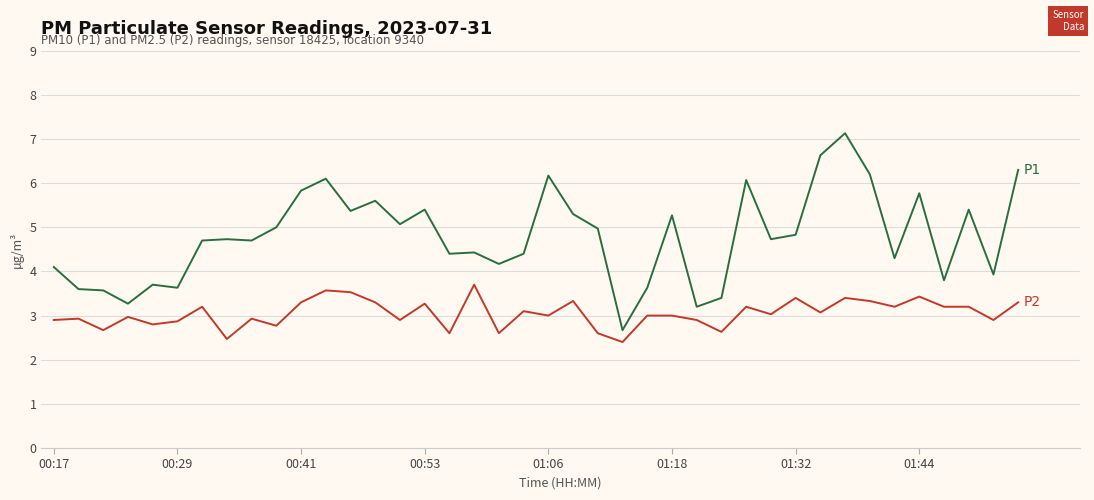

What is the minimum value shown in the chart?

2.4